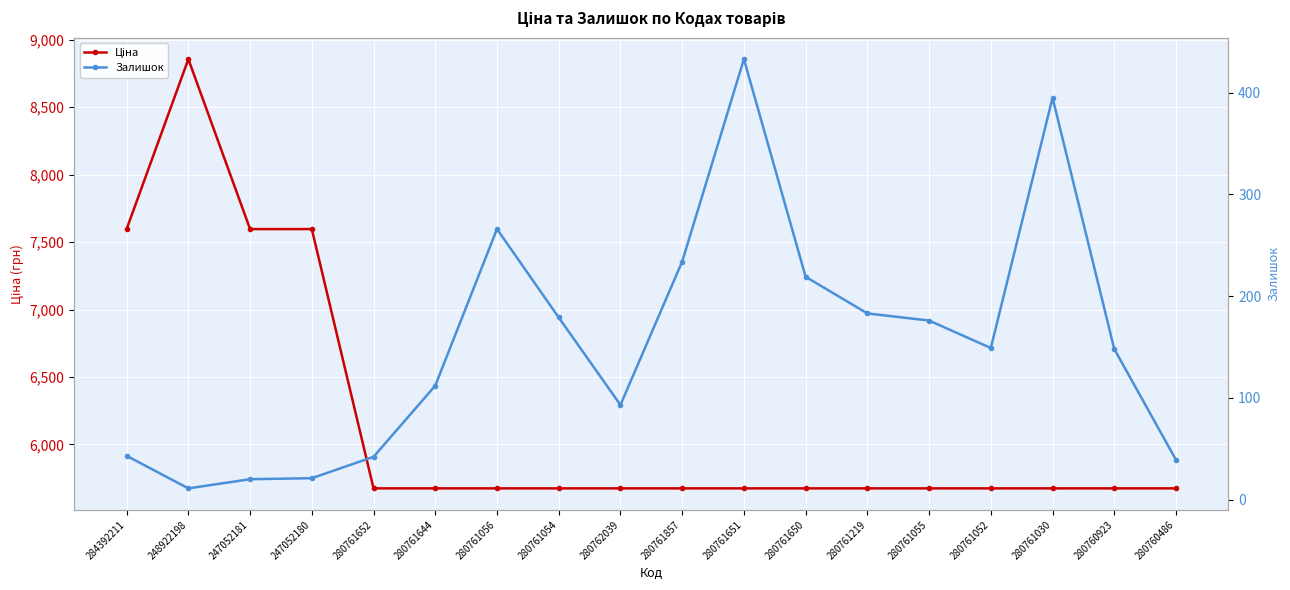

At which category does Залишок reach its first local peak?

280761056